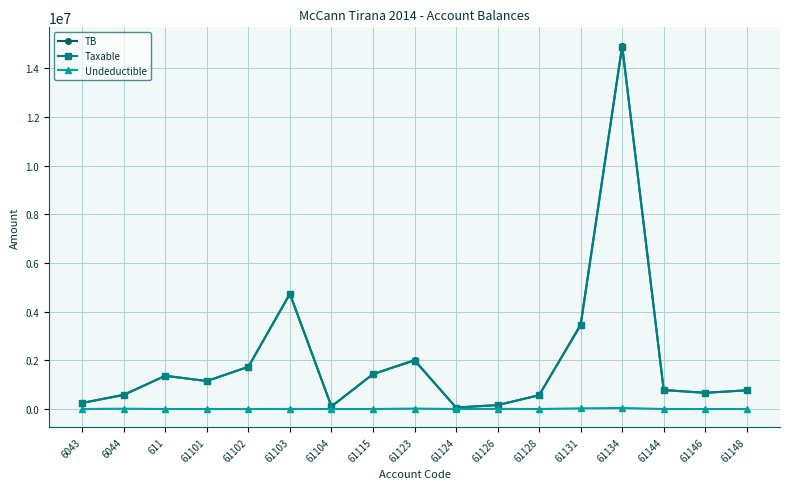

True or false: Undeductible has more than 0 points higher than both neighbors.

True